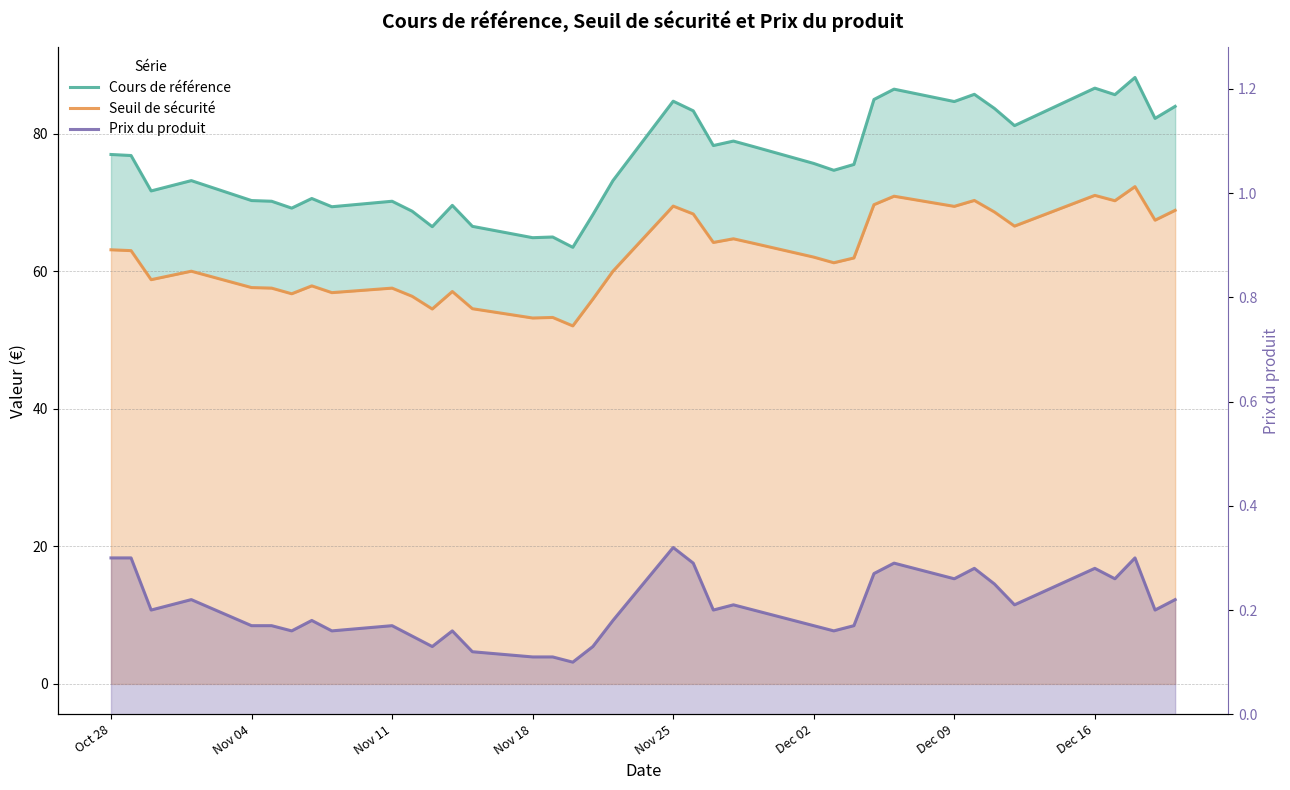

Does the chart display data point markers on the line(s)?

No